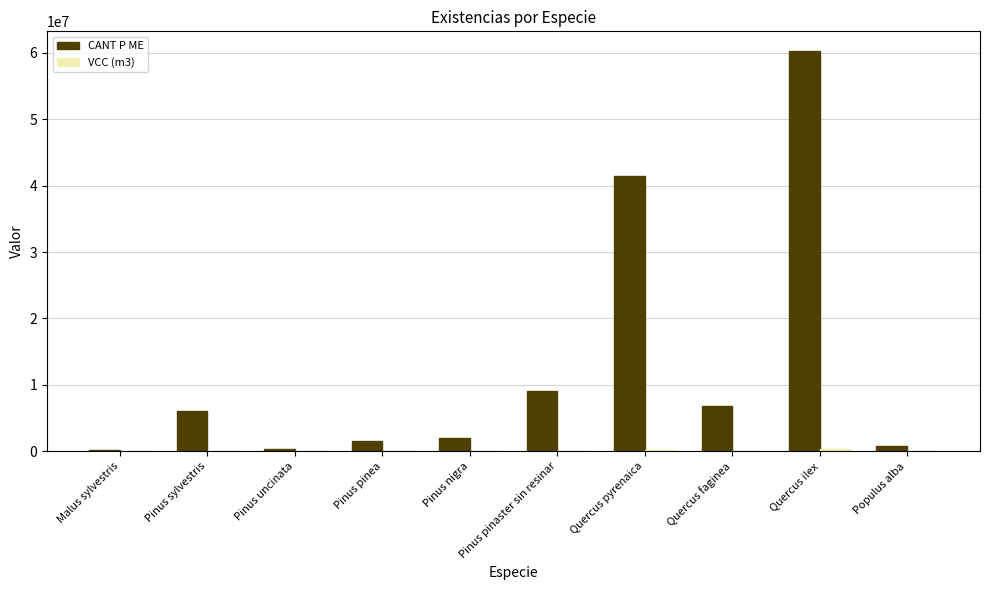

What is the greatest value displayed?

60194758.0